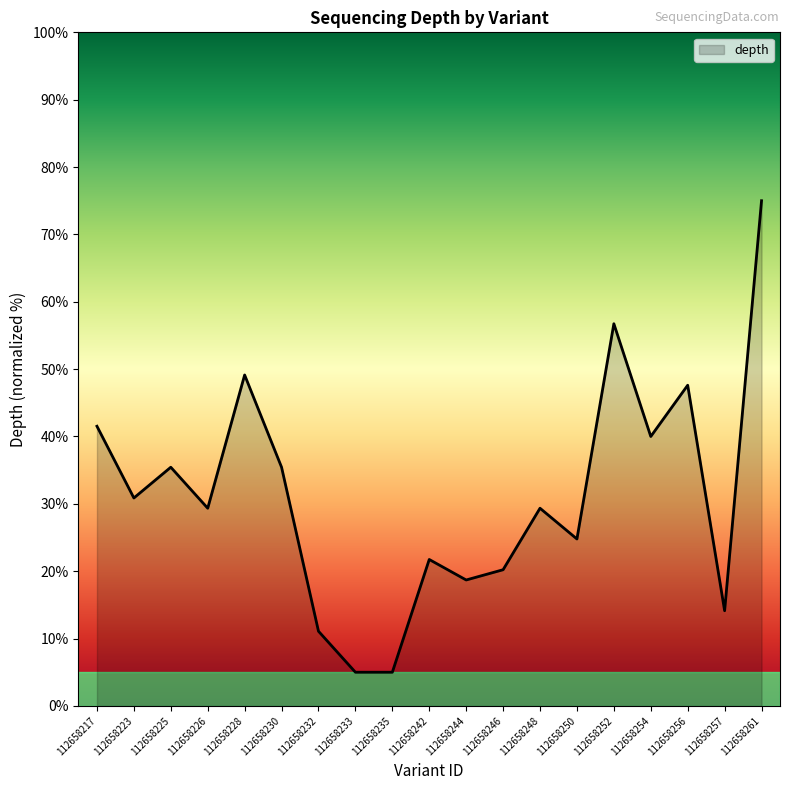

What is the sum of the values at 112658225 and 112658252?

92.2